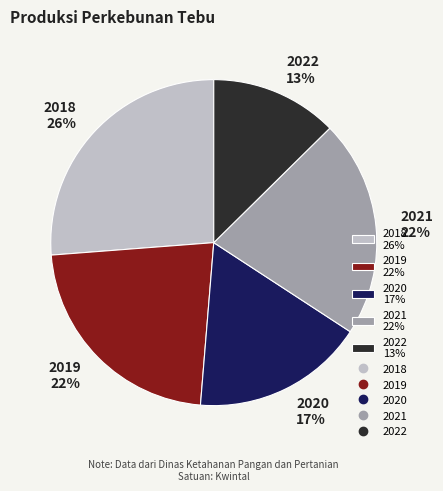

Does 2021 account for over 50% of the chart?

No